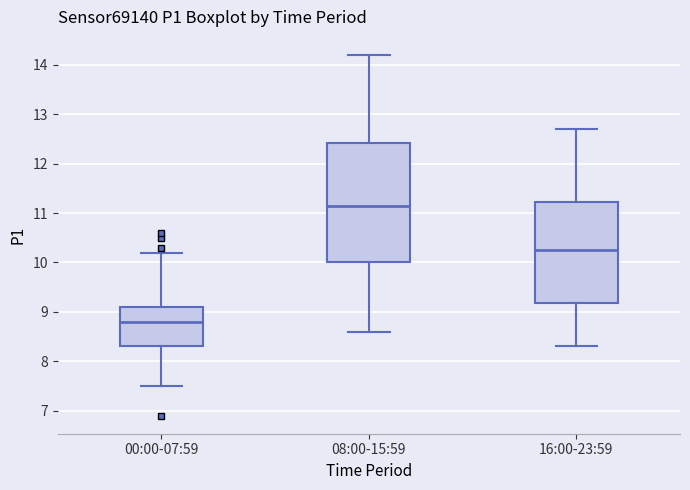

Reading left to right, read every box against the y-axis: the position of its median line, the range the box covers, and the ends of its whiskers. The values are not printed on the chart, so give them approximately, as read against the axis.

00:00-07:59: median 8.8, box 8.3 to 9.1, whiskers 7.5 to 10.2
08:00-15:59: median 11.2, box 10.0 to 12.4, whiskers 8.6 to 14.2
16:00-23:59: median 10.3, box 9.2 to 11.2, whiskers 8.3 to 12.7